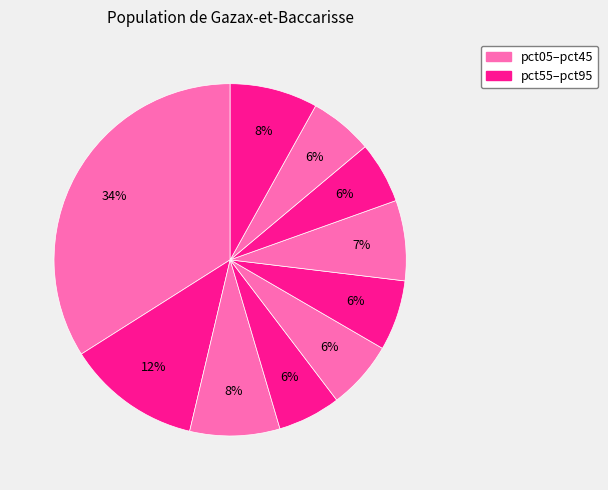

How many slices are in this pie chart?

10